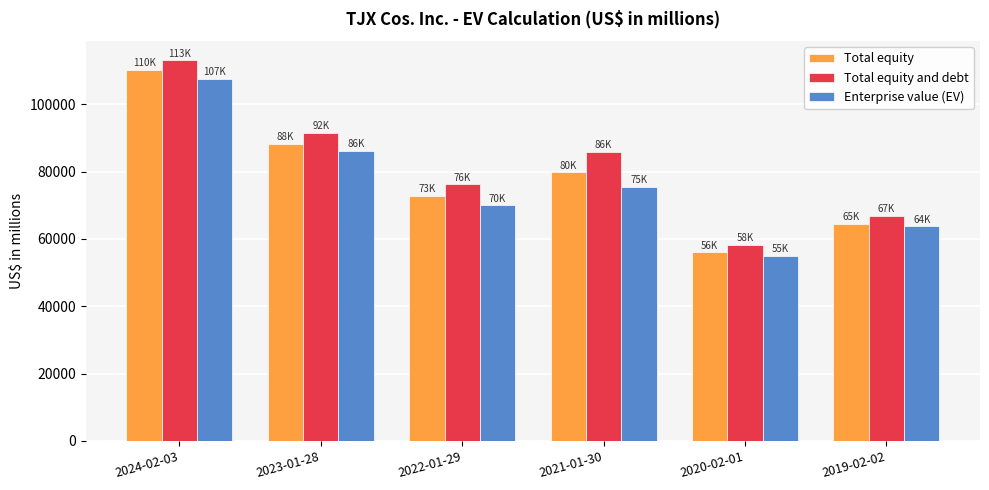

Count the number of categories in the chart.

6